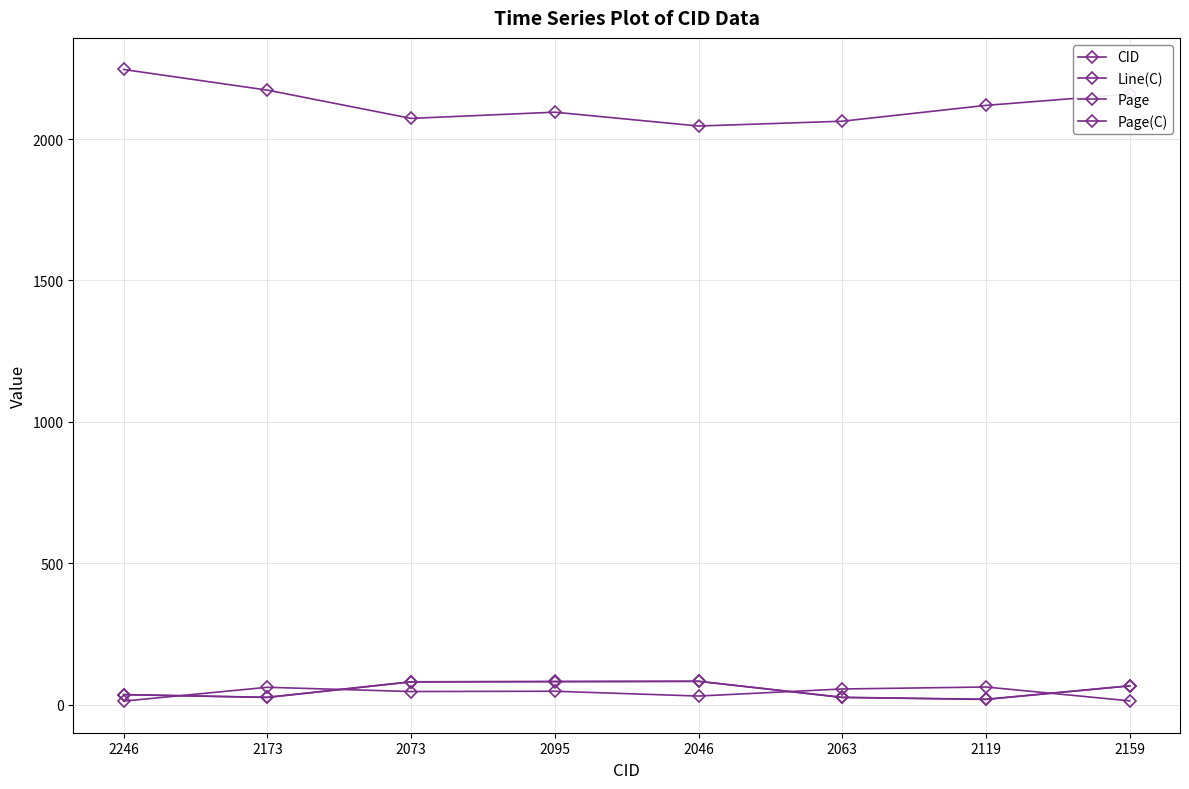

How many values in the Line(C) series are below 47?

4